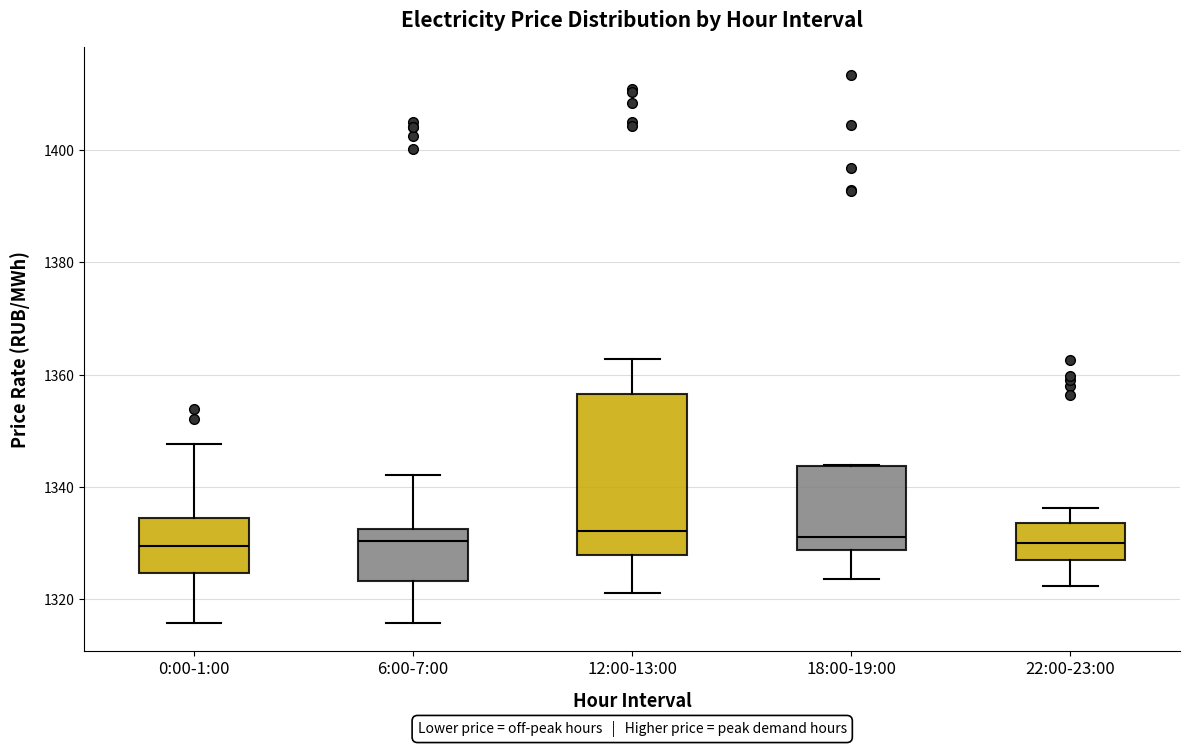

Where is the upper edge of the box for 18:00-19:00 on the y-axis? The values are not printed on the chart, so give them approximately, as read against the axis.

1344